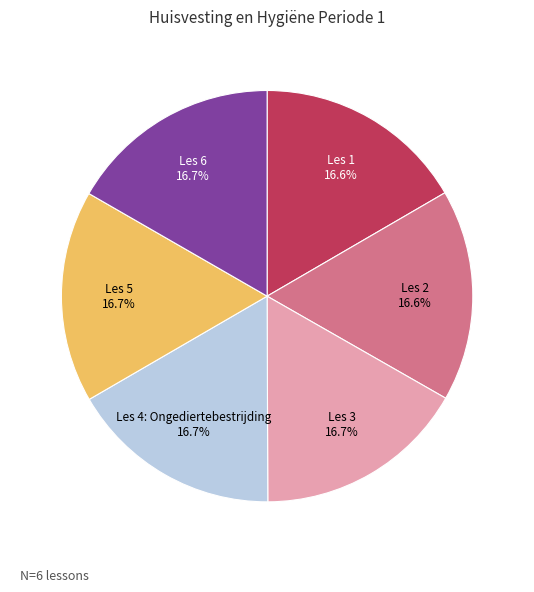

Does any single category account for the majority?

No